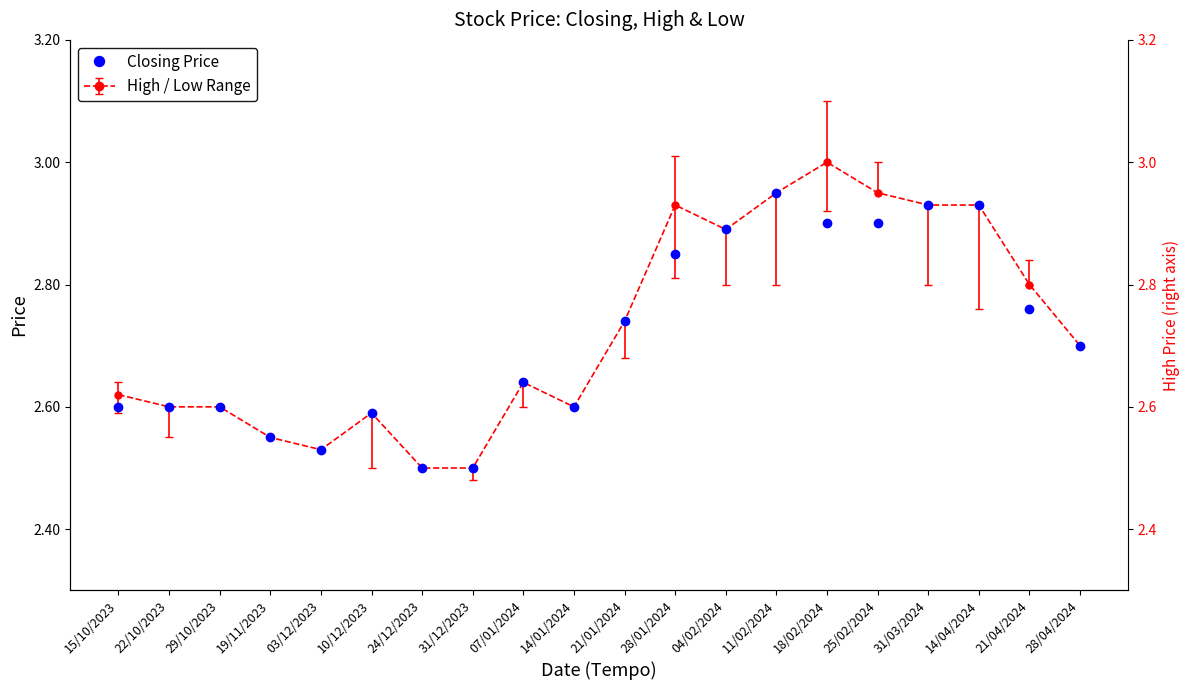

Rank the categories by value from highest to lowest.

11/02/2024, 31/03/2024, 14/04/2024, 18/02/2024, 25/02/2024, 04/02/2024, 28/01/2024, 21/04/2024, 21/01/2024, 28/04/2024, 07/01/2024, 15/10/2023, 22/10/2023, 29/10/2023, 14/01/2024, 10/12/2023, 19/11/2023, 03/12/2023, 24/12/2023, 31/12/2023